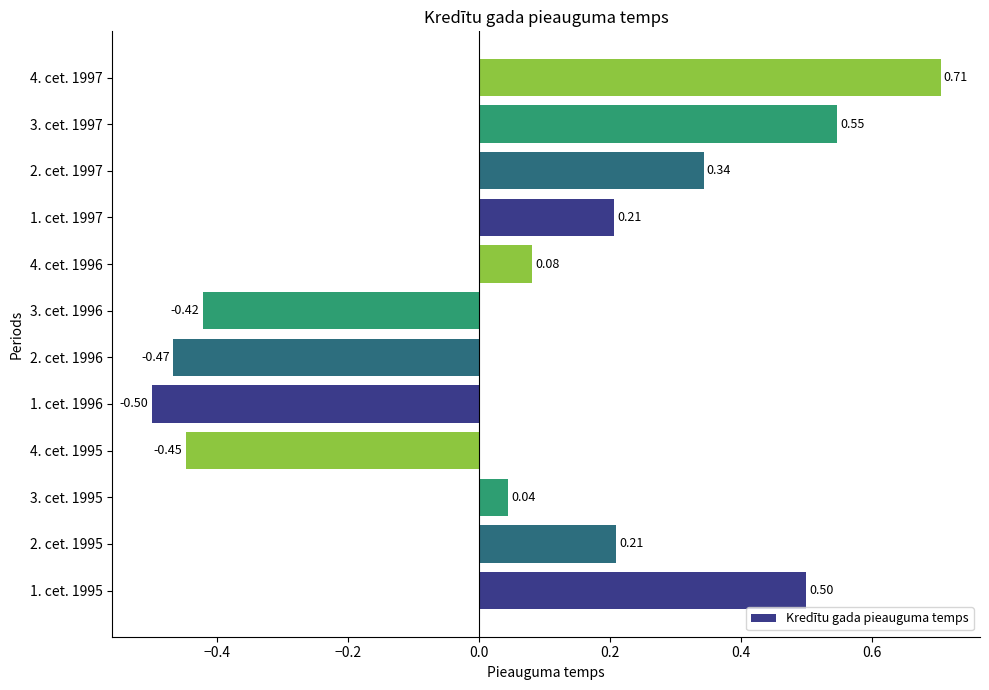

Between 4. cet. 1996 and 2. cet. 1997, which is larger?

2. cet. 1997